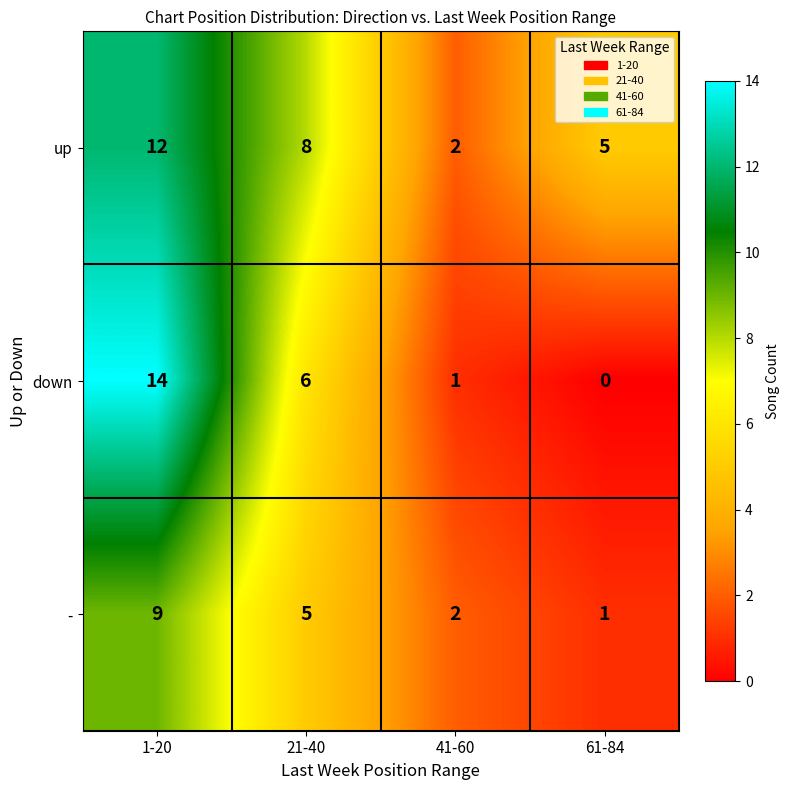

The value of down at 1-20 is 14. True or false?

True